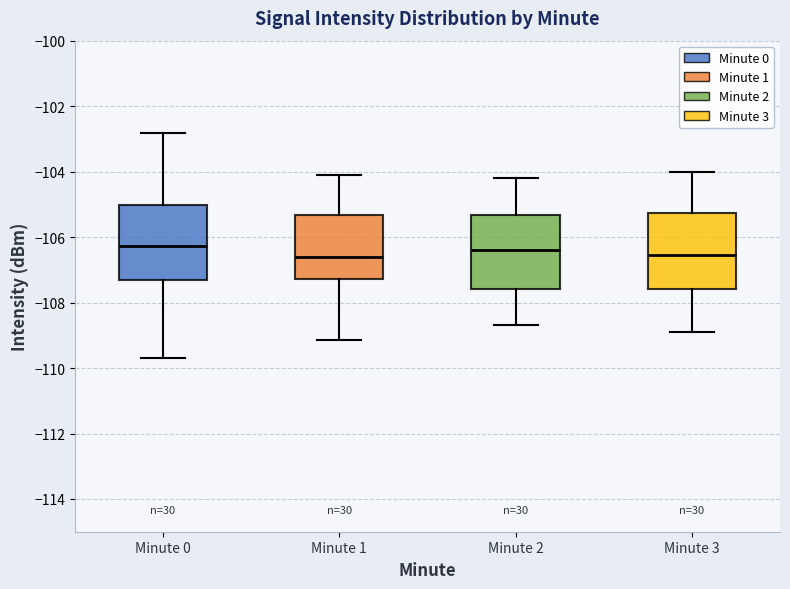

Reading left to right, read every box against the y-axis: the position of its median line, the range the box covers, and the ends of its whiskers. The values are not printed on the chart, so give them approximately, as read against the axis.

Minute 0: median -106.2, box -107.4 to -105.0, whiskers -109.8 to -102.8
Minute 1: median -106.6, box -107.2 to -105.4, whiskers -109.2 to -104.0
Minute 2: median -106.4, box -107.6 to -105.4, whiskers -108.6 to -104.2
Minute 3: median -106.6, box -107.6 to -105.2, whiskers -108.8 to -104.0